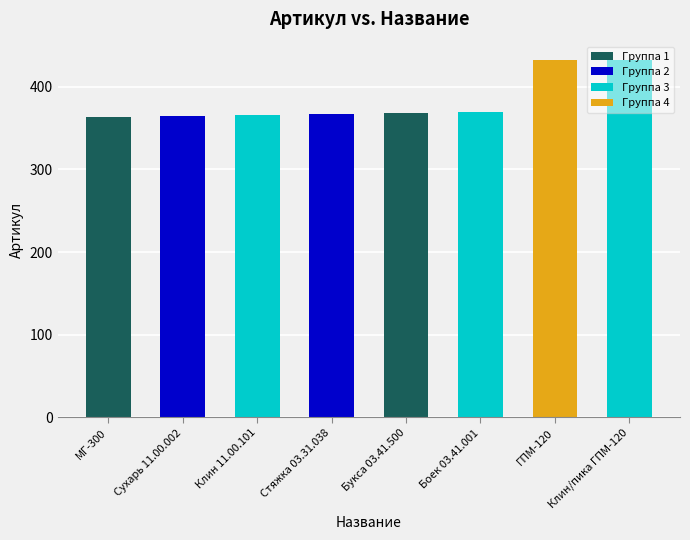

Which label corresponds to the largest value in the chart?

Клин/пика ГПМ-120